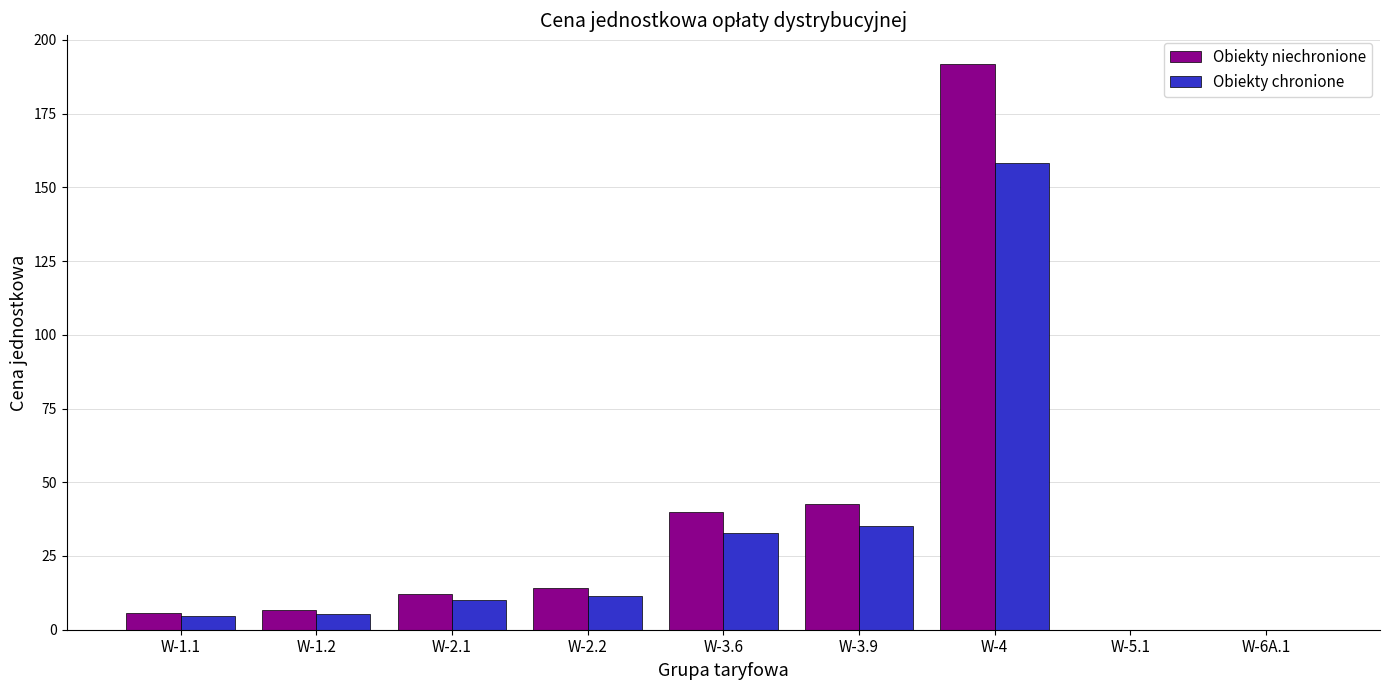

What is the highest value of the Obiekty chronione series?

158.2